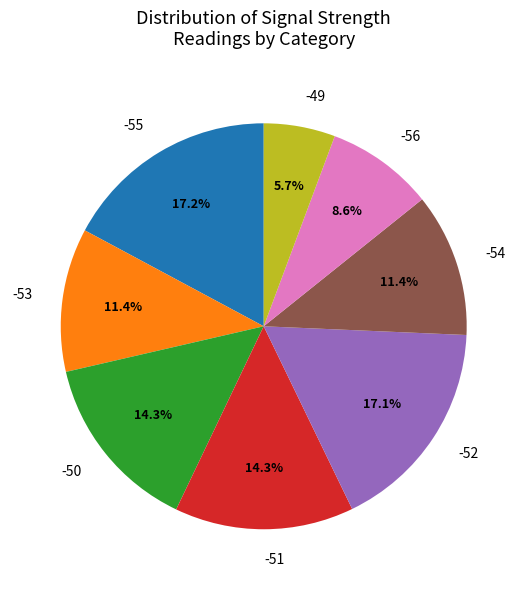

Is it true that -51 is 21% of the pie?

False